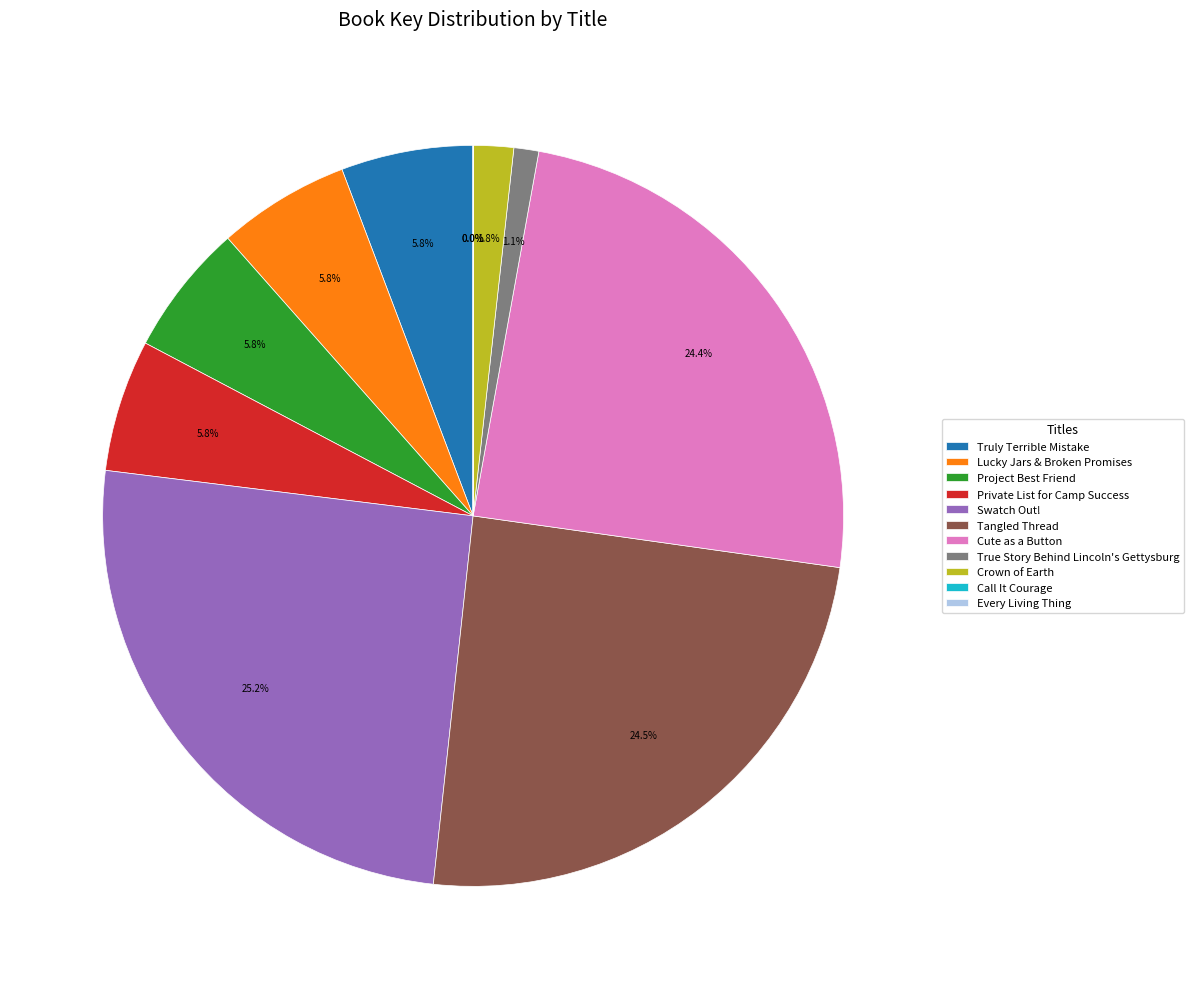

Which has a higher value, Private List for Camp Success or Tangled Thread?

Tangled Thread